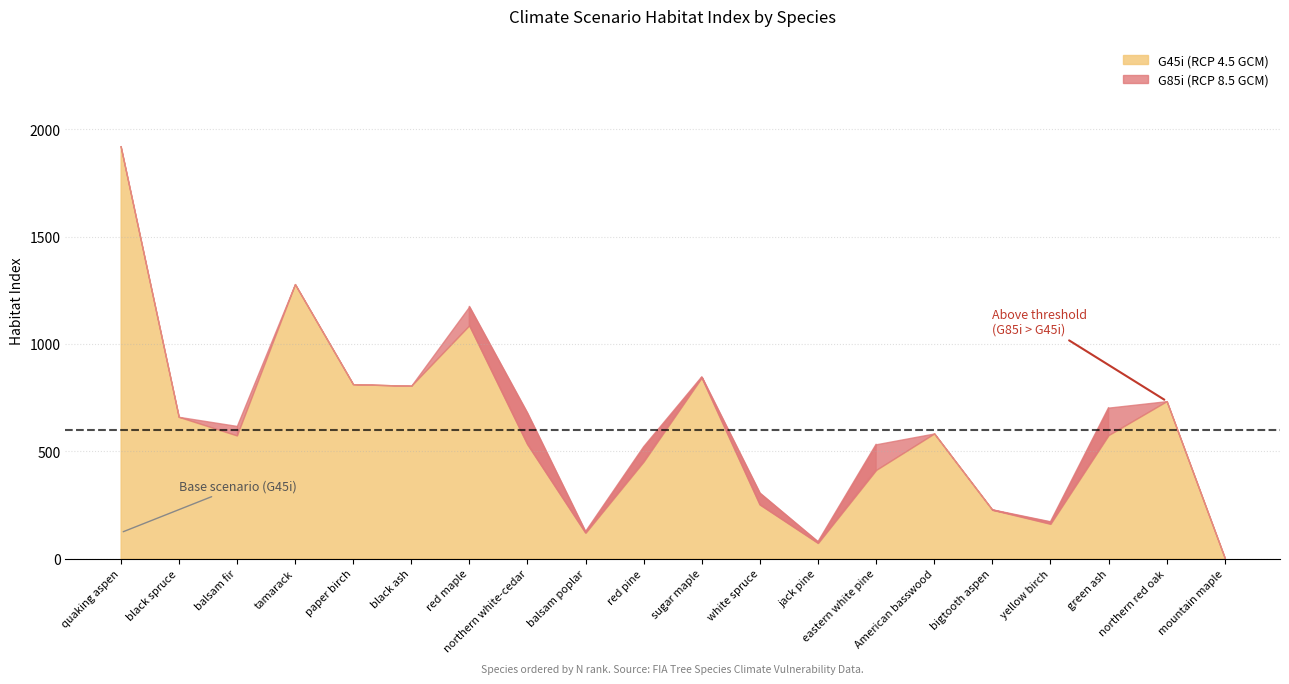

What are all the series names shown in the legend?

G45i, G85i